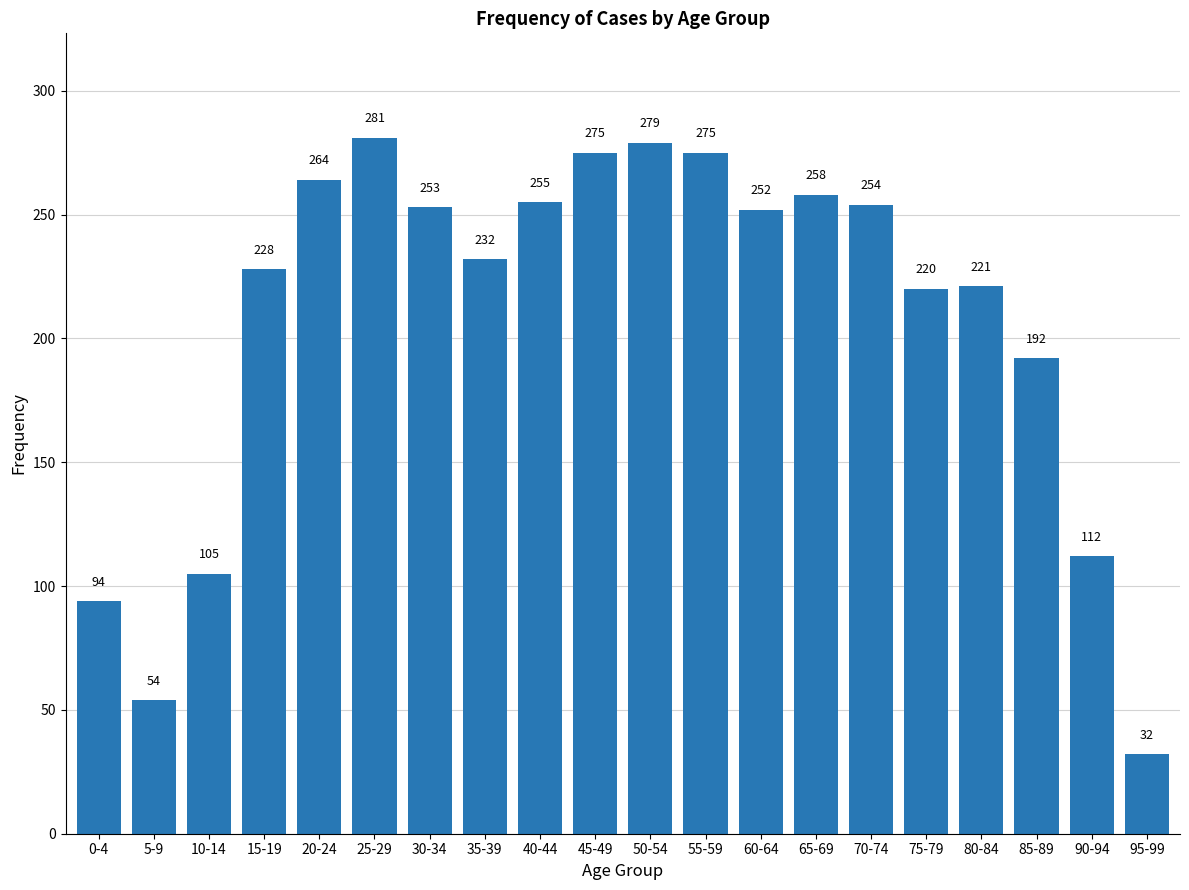

Reading left to right, extract all data points from this chart.

0-4=94	5-9=54	10-14=105	15-19=228	20-24=264	25-29=281	30-34=253	35-39=232	40-44=255	45-49=275	50-54=279	55-59=275	60-64=252	65-69=258	70-74=254	75-79=220	80-84=221	85-89=192	90-94=112	95-99=32